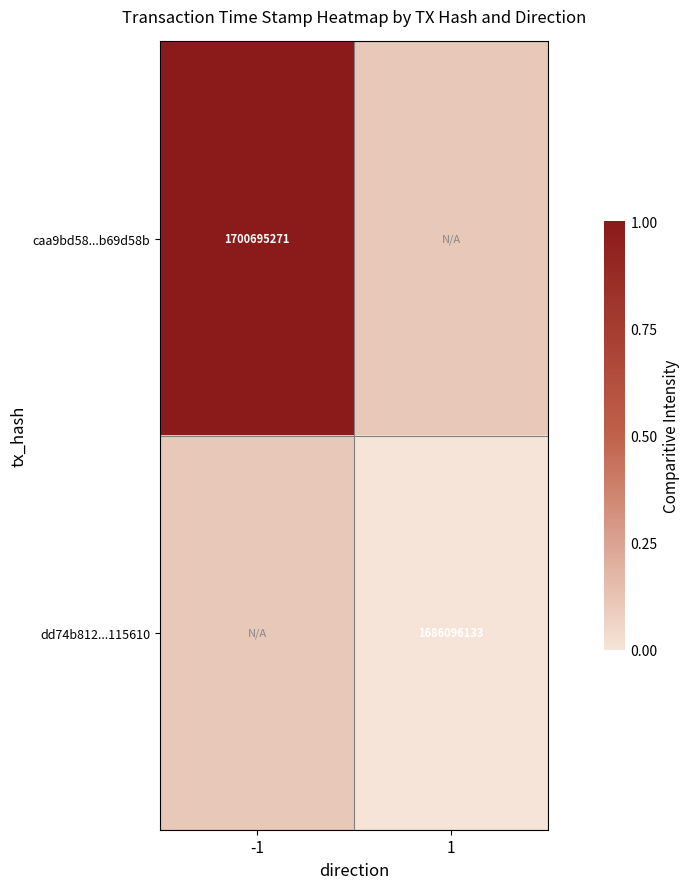

The value of caa9bd58...b69d58b at -1 is 1700695271. True or false?

True